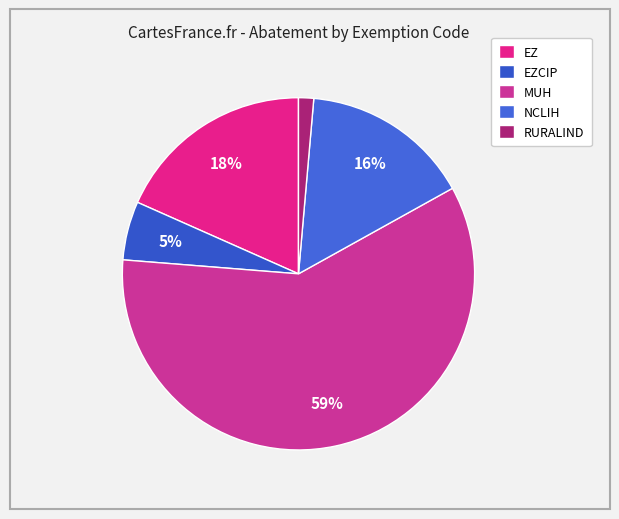

How many slices are in this pie chart?

5